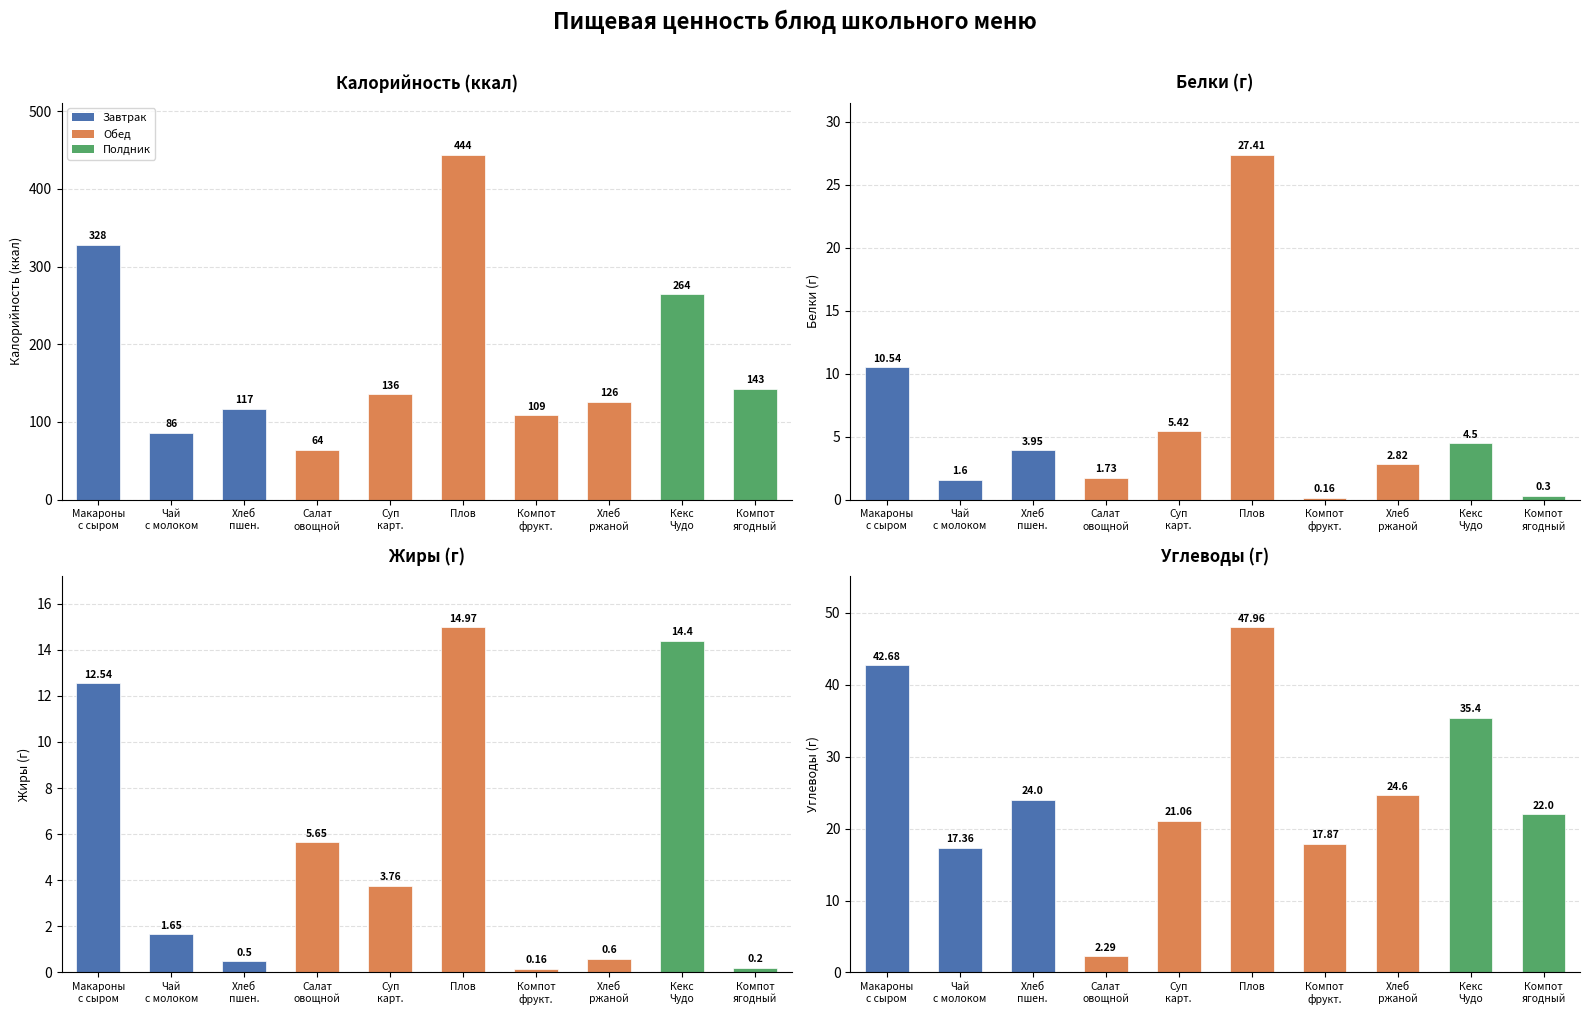

At which label does Белки first exceed 3?

Макароны
с сыром